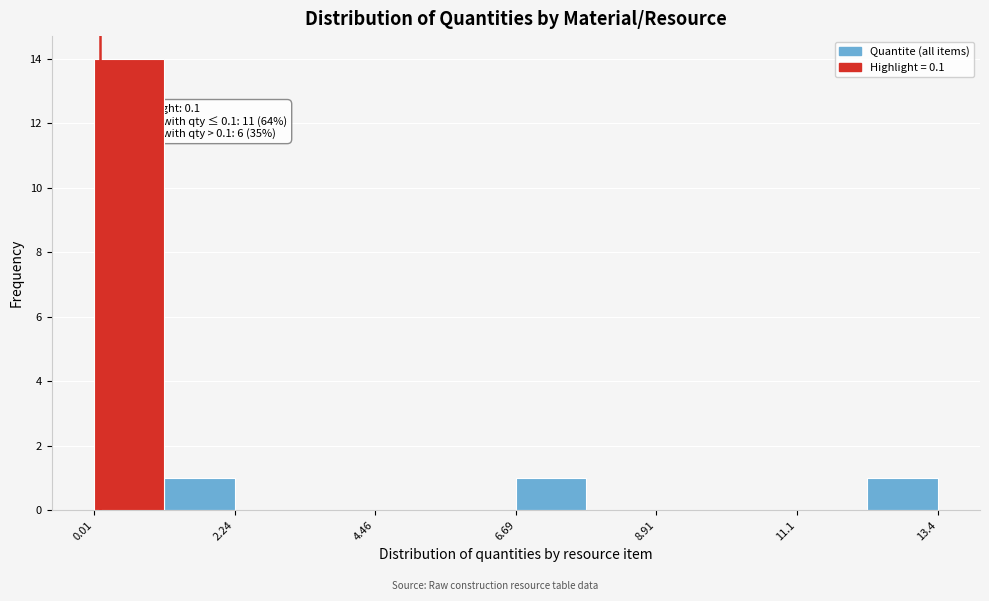

Around what value on the x-axis is the tallest bar? Give the approximate position of its centre, as read against the axis.

0.5